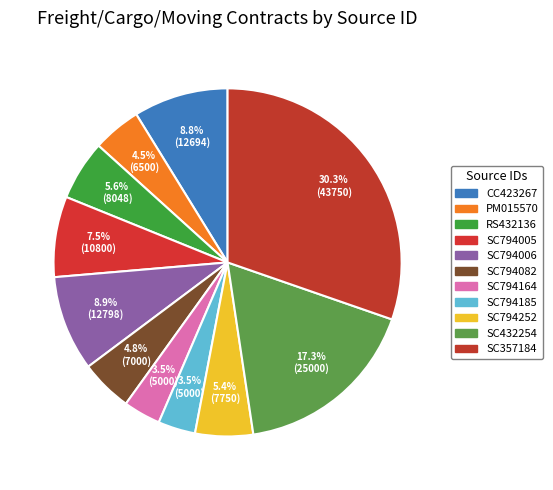

Count the number of slices in the pie.

11